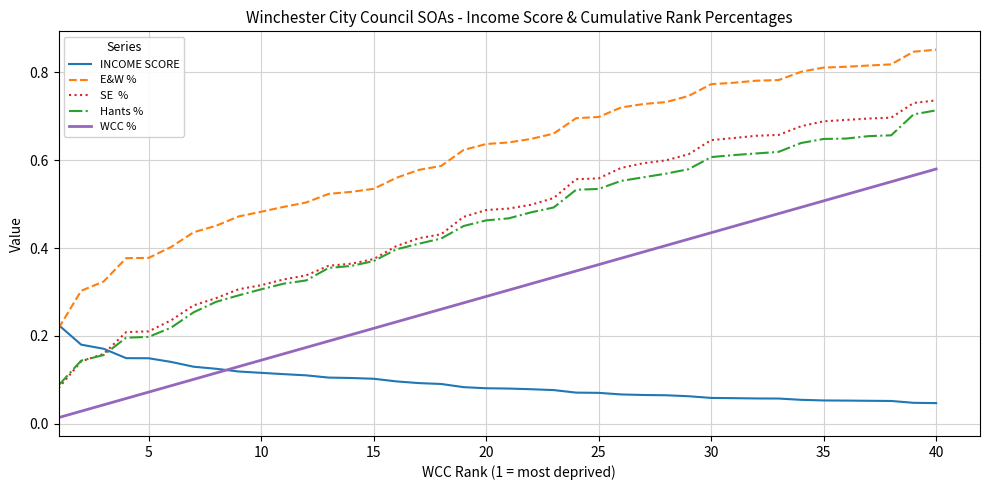

Does the chart have visible grid lines?

Yes